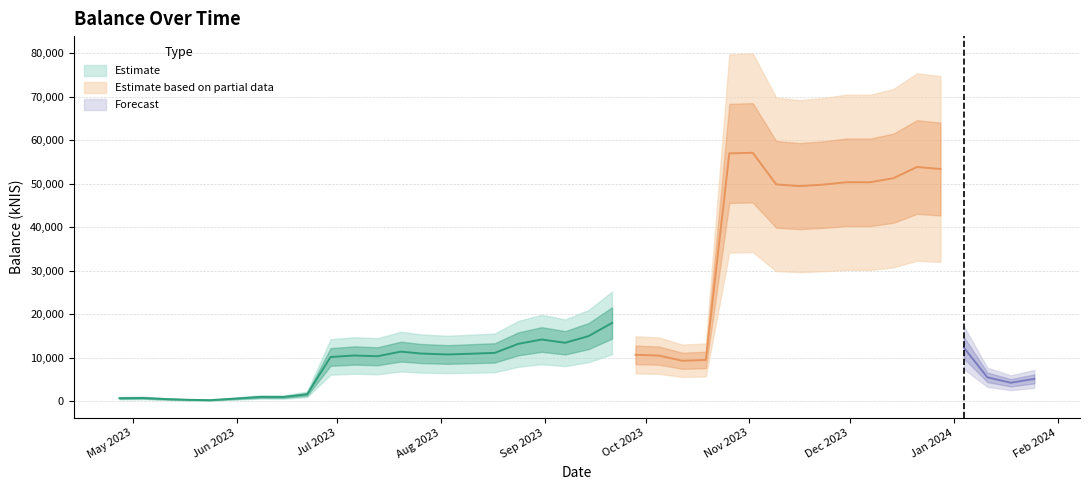

What is the label of the 30th point from the left?

2023-11-16